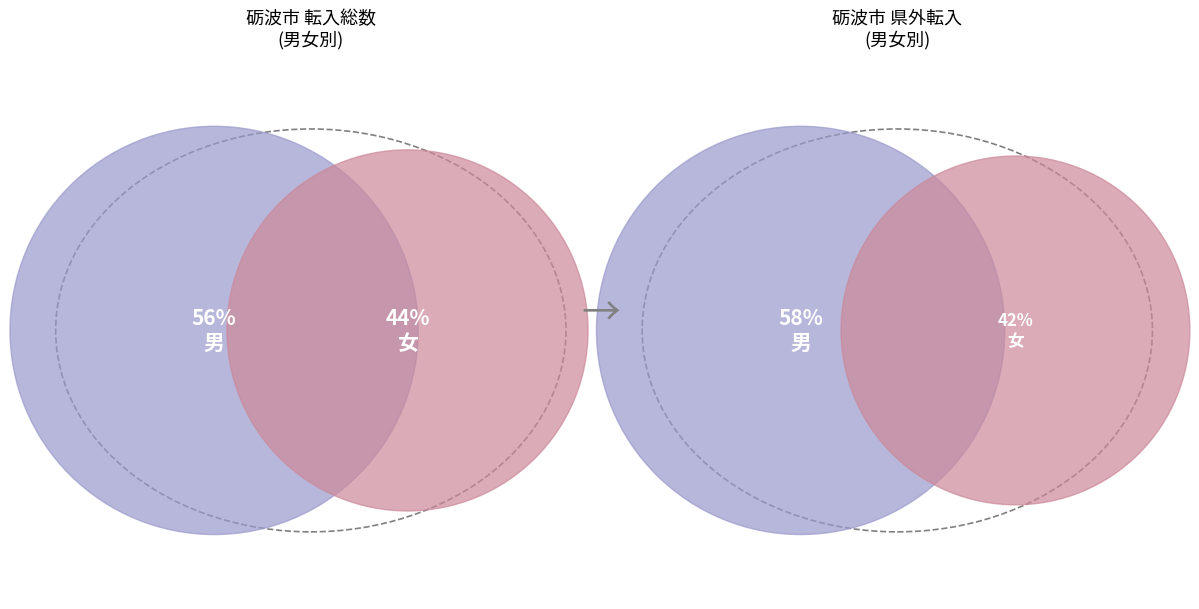

How many slices are in this pie chart?

2